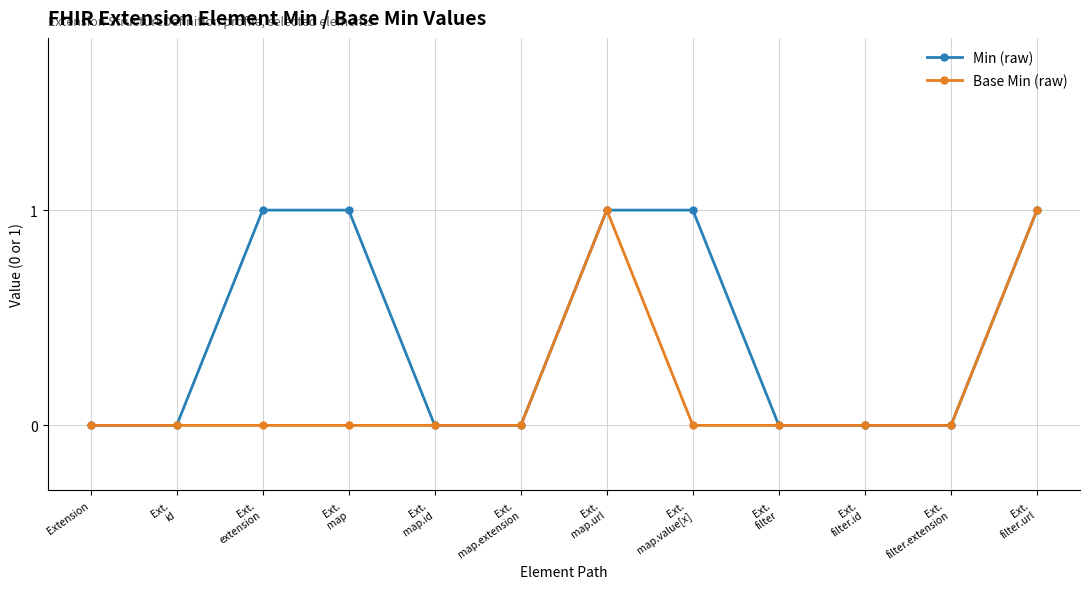

Read the Base Min (raw) value at Ext.
filter.url.

1